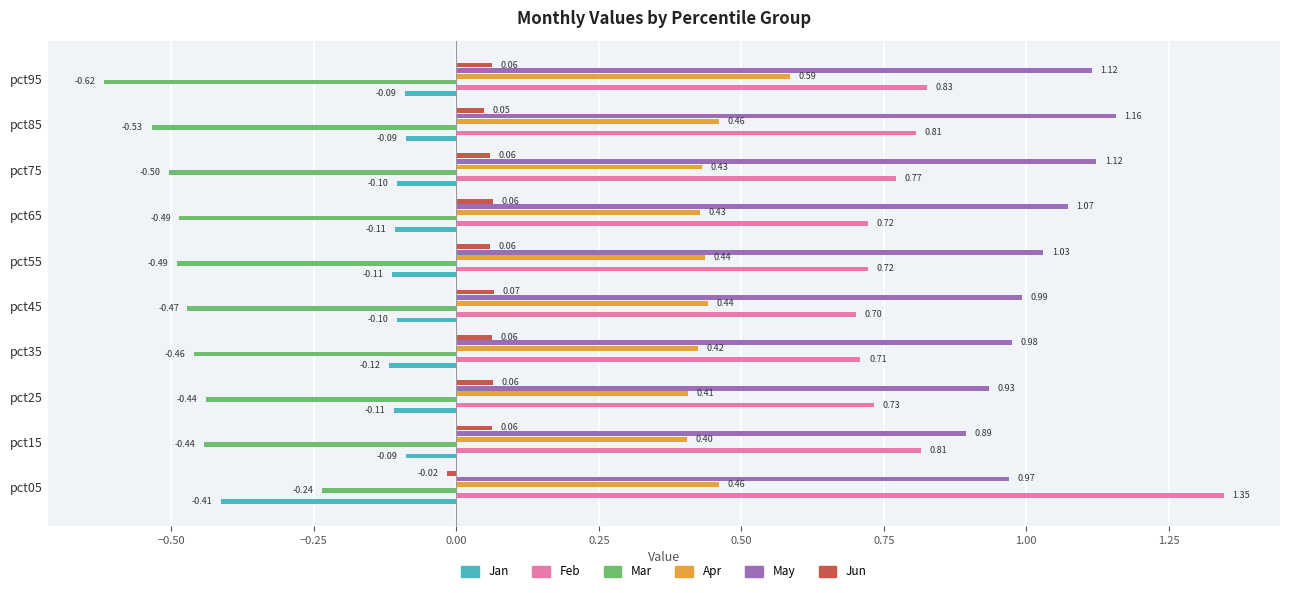

Between pct25 and pct65, which series saw the biggest shift?

May